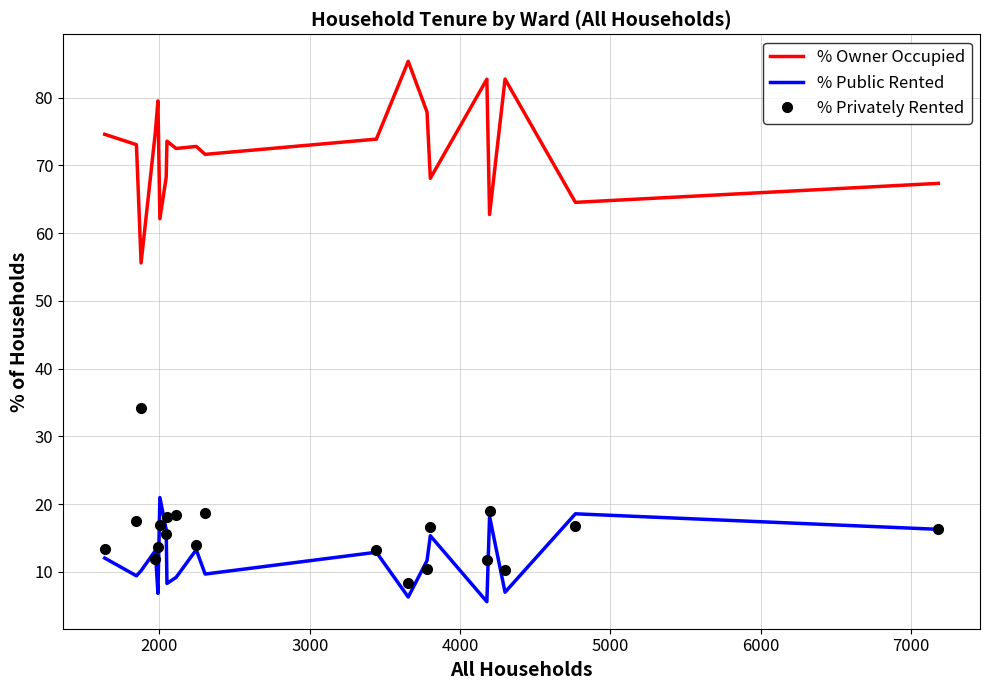

What is the sum of all % Owner Occupied values?

1443.5